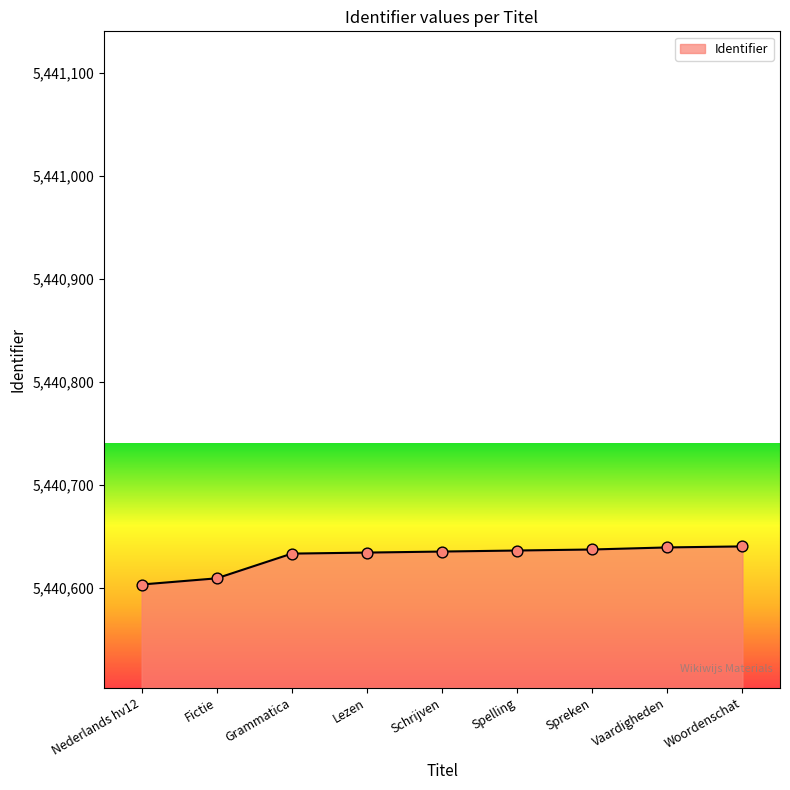

What is the ratio of the value at Fictie to the value at Woordenschat?

1.0